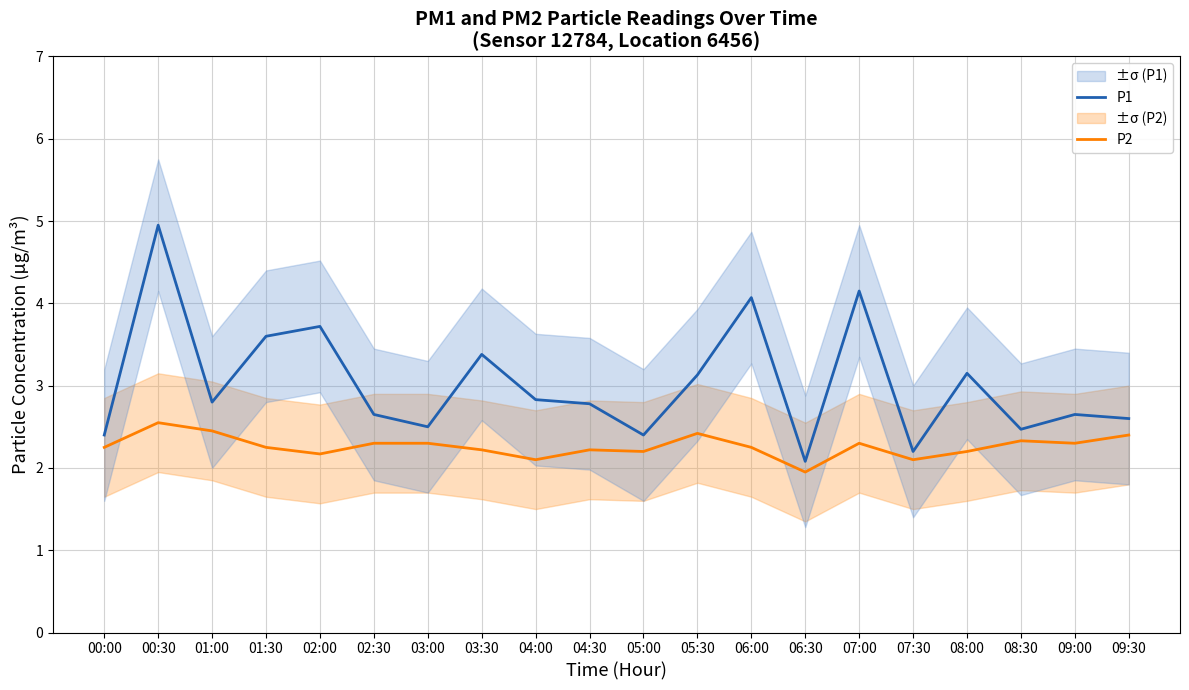

List the series in order of their overall mean, highest first.

P1, P2